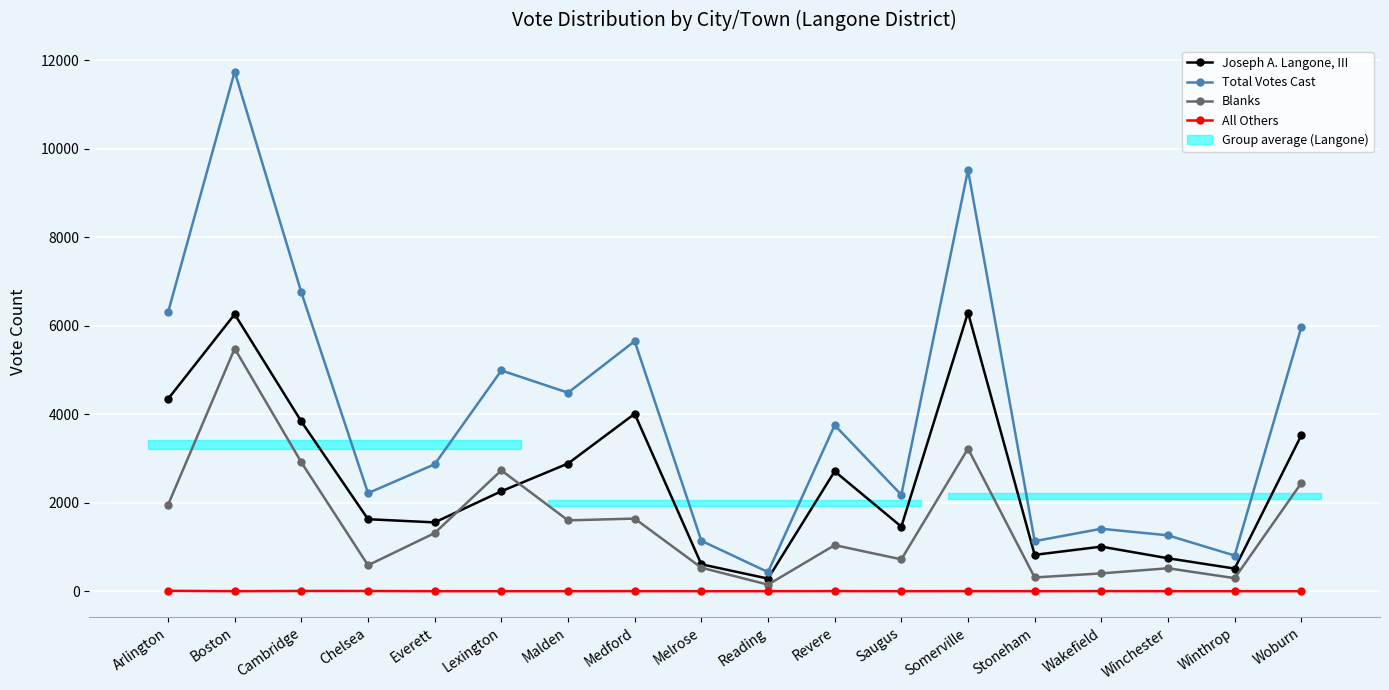

Where is the first local minimum for Joseph A. Langone, III?

Everett